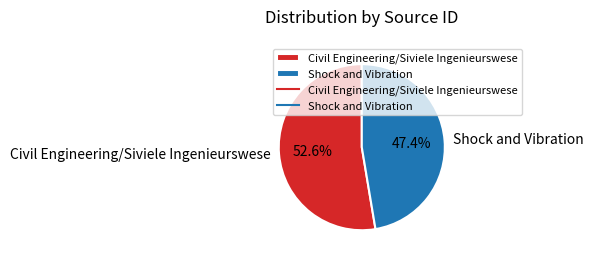

True or false: Civil Engineering/Siviele Ingenieurswese accounts for 42% of the total.

False